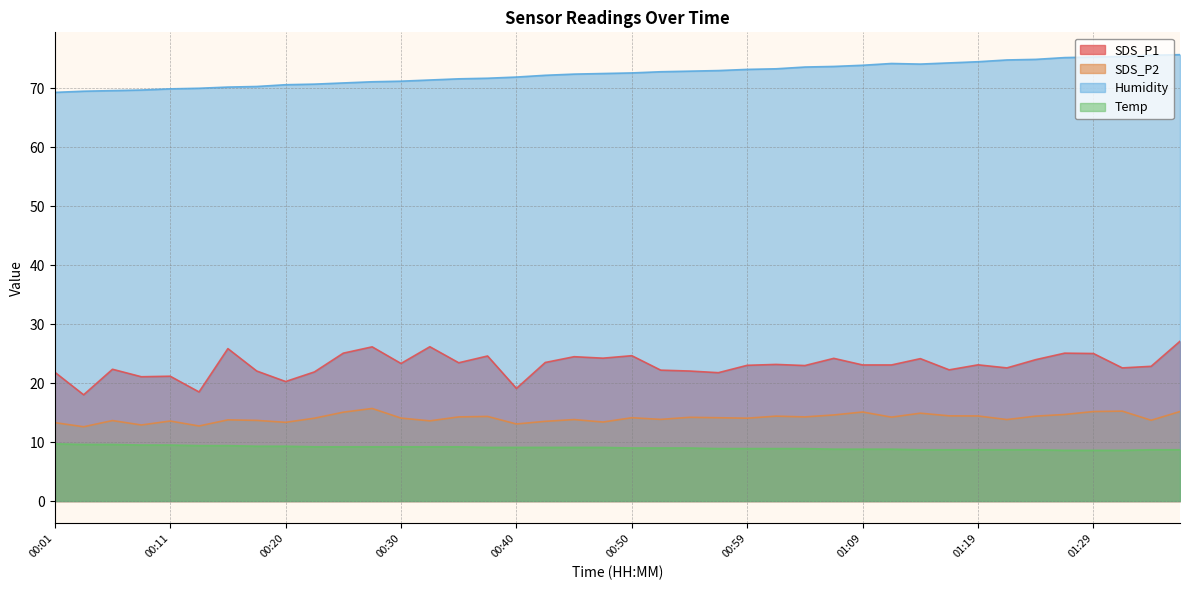

What is the smallest value displayed?

8.6